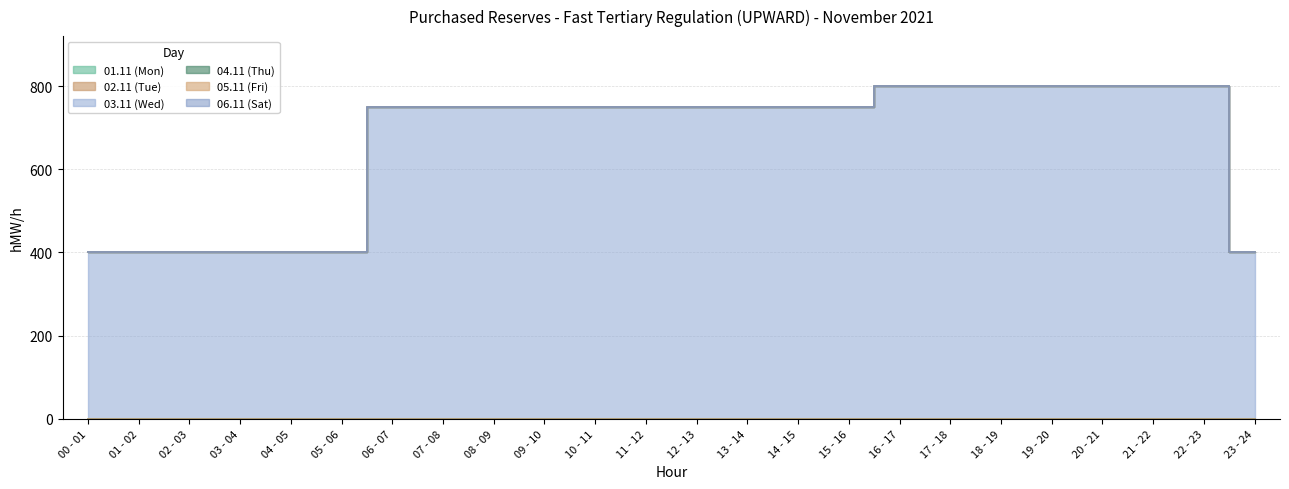

Is the value of 06.11 (Sat) at 08 - 09 greater than the value of 04.11 (Thu) at 04 - 05?

No